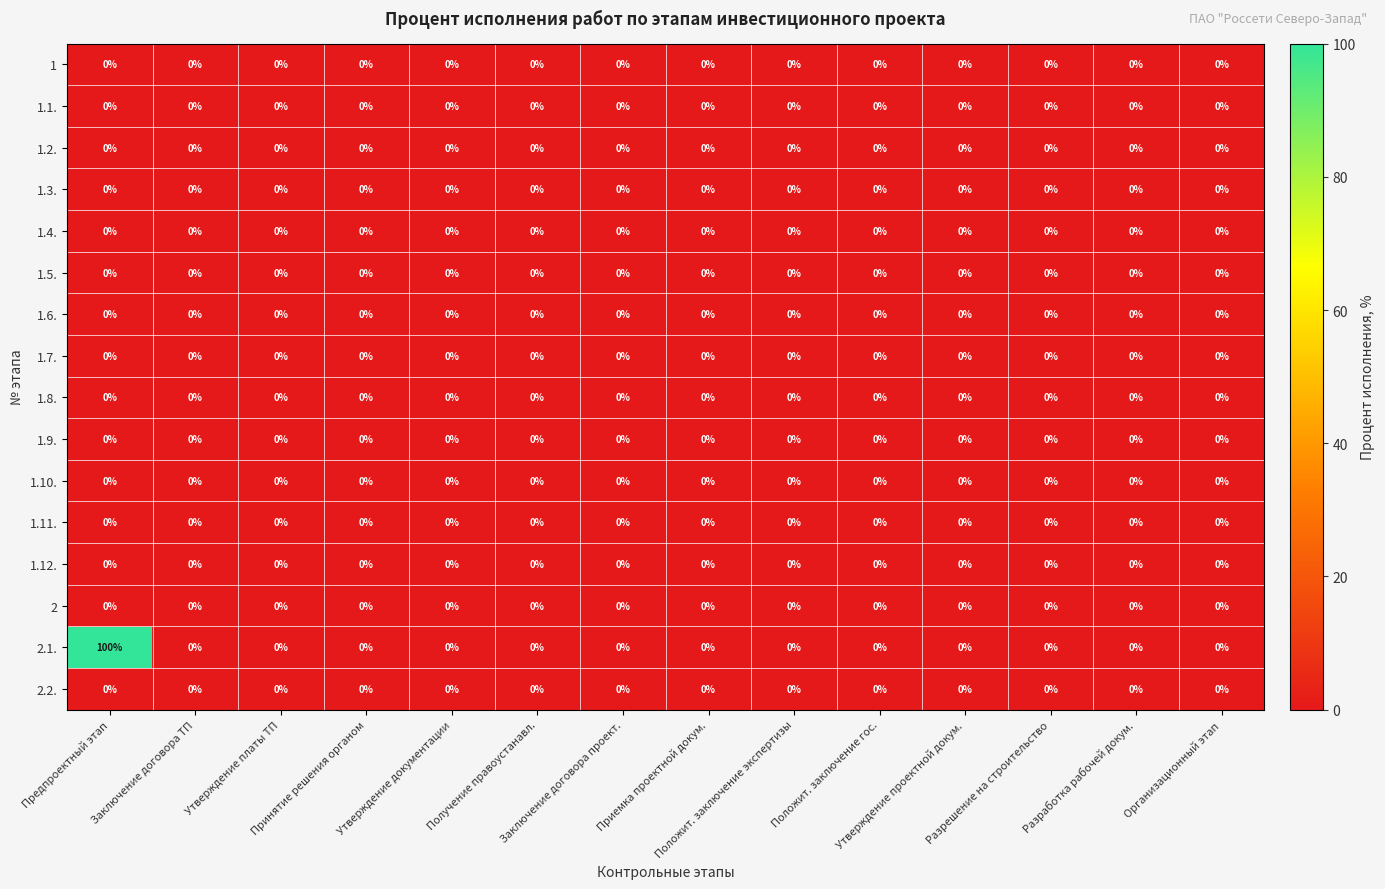

Which series has the widest spread of values?

2.1.